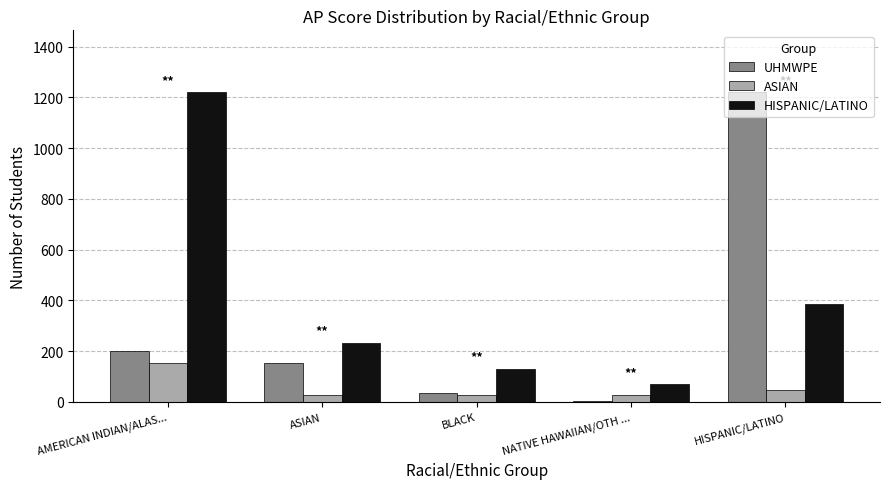

What is the label of the 4th bar from the left?

NATIVE HAWAIIAN/OTH ...